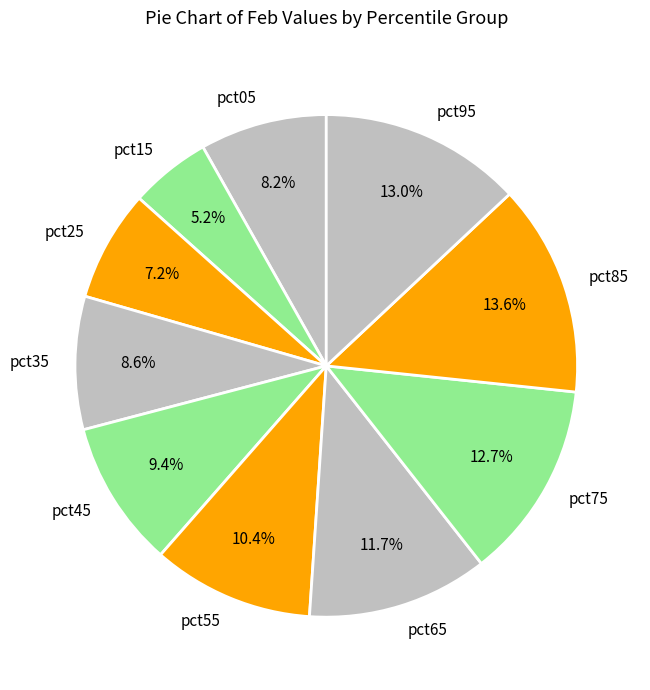

Which slice is the largest?

pct85